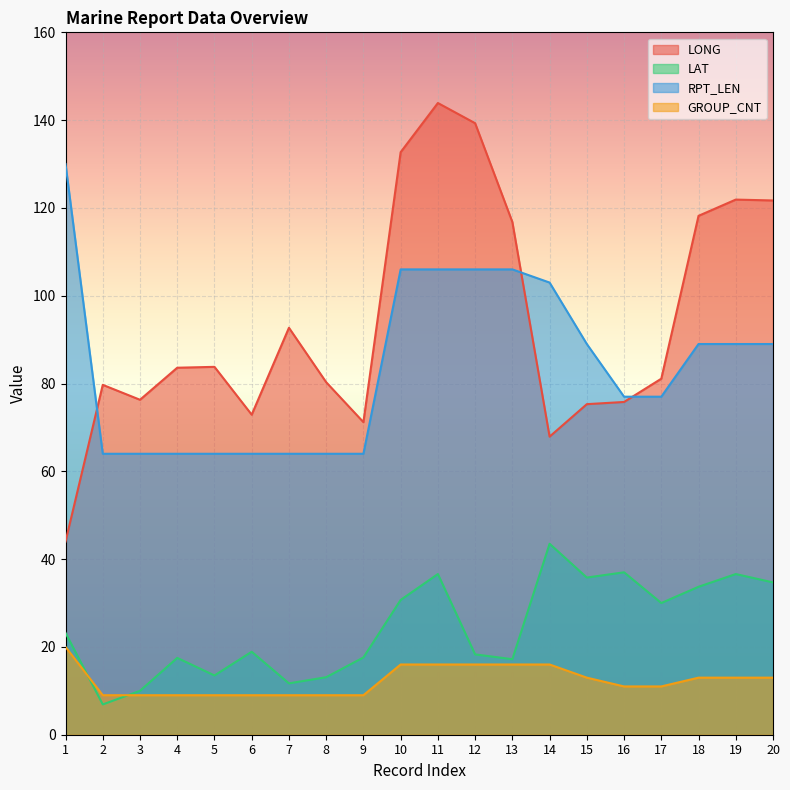

Which series has the largest total across all categories?

LONG